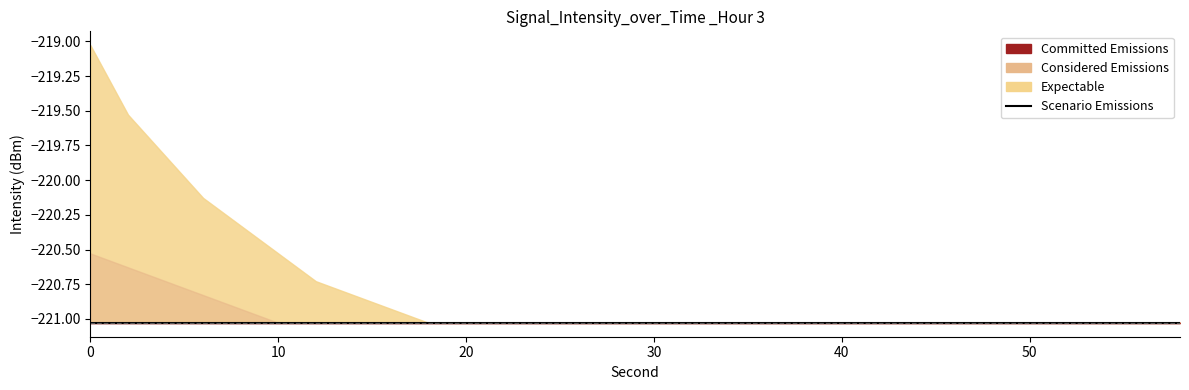

The intensity(dBm) series shows -221.0 at 56. True or false?

True